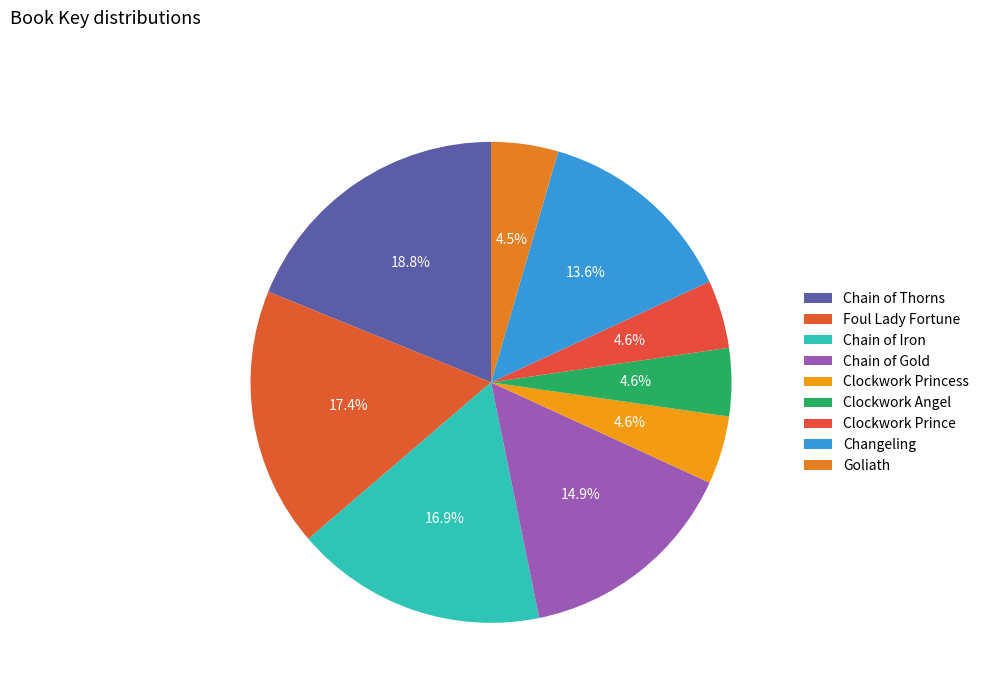

The Foul Lady Fortune slice represents 28% of the pie. True or false?

False